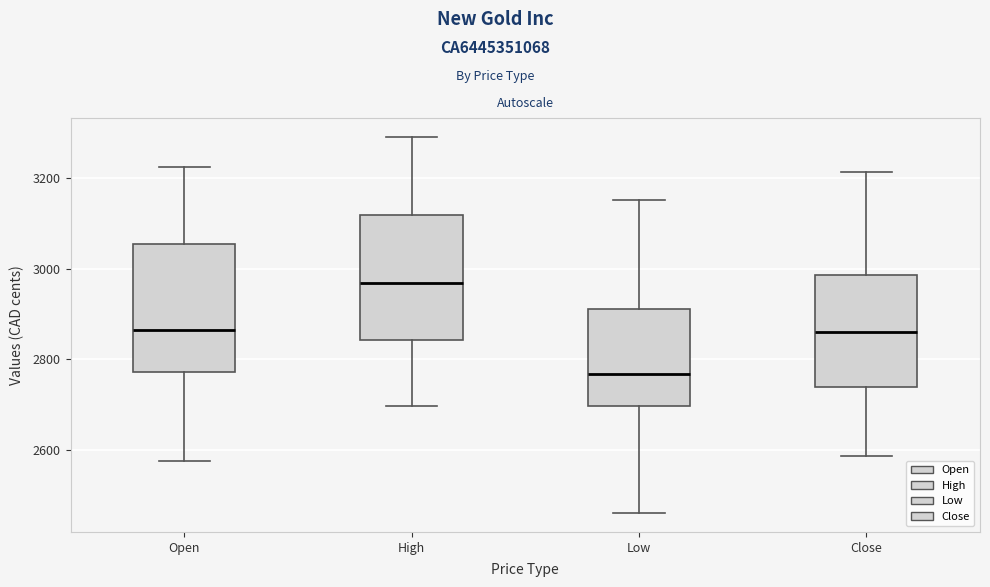

Where does the lower whisker of the box for Low end on the y-axis? The values are not printed on the chart, so give them approximately, as read against the axis.

2460